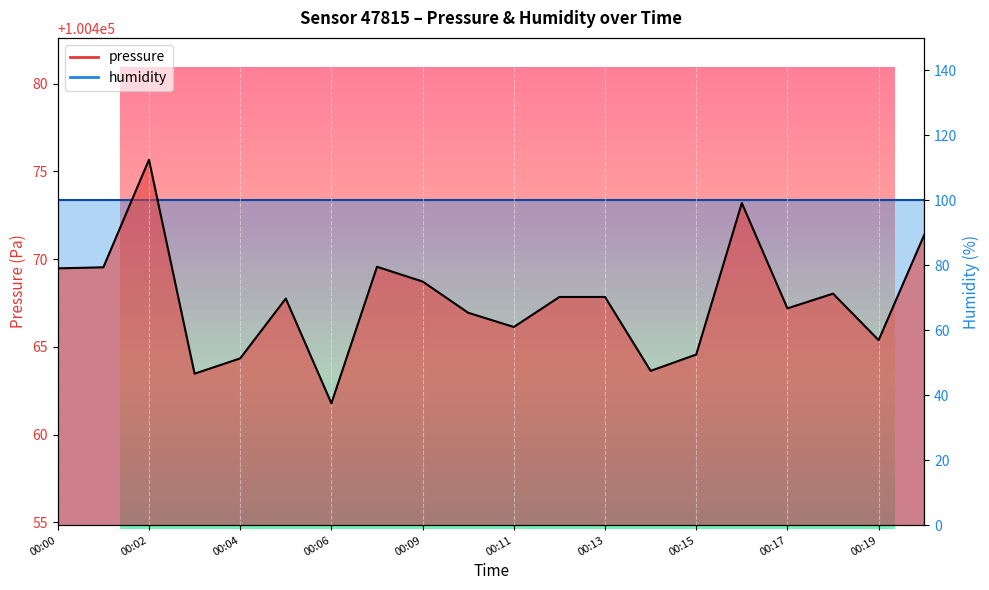

Between 00:11 and 00:05, which is larger?

00:05